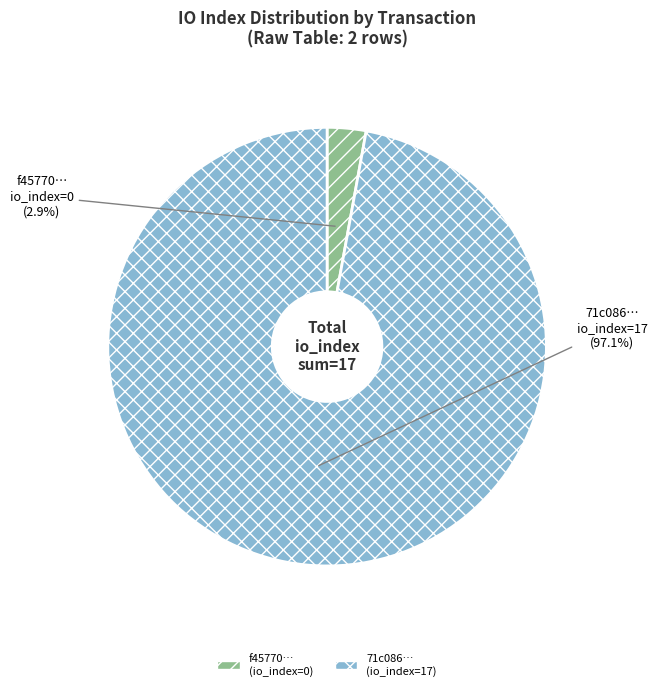

Which has a higher value, 71c086… (io_index=17) or f45770… (io_index=0)?

71c086… (io_index=17)